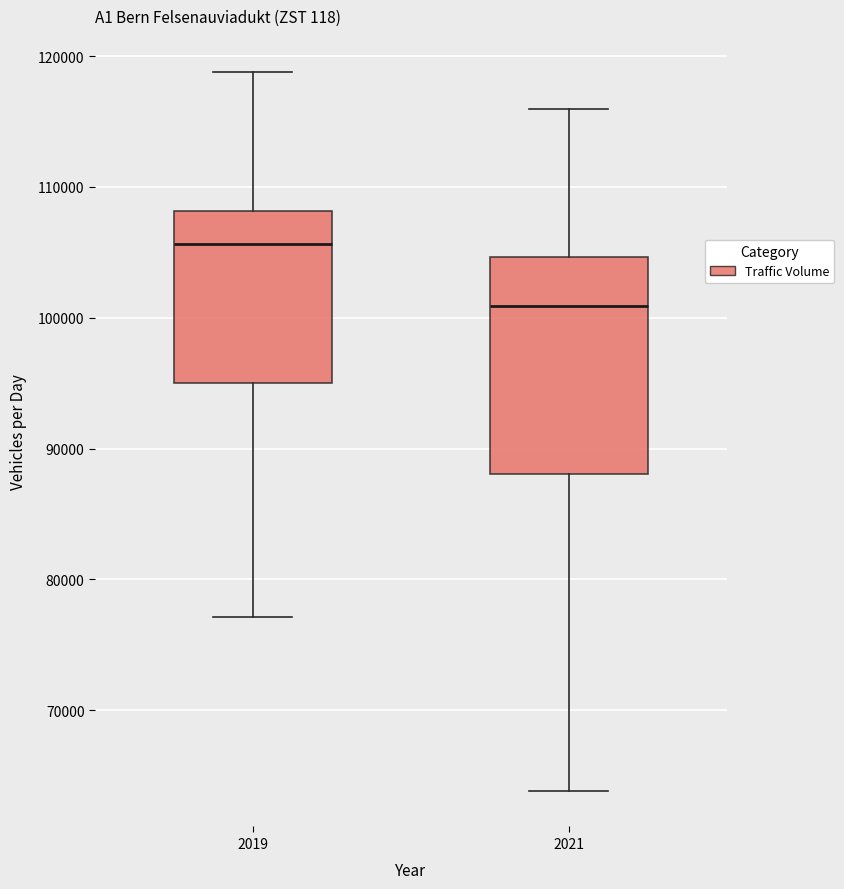

Where does the lower whisker of the box at x = 2021 end on the y-axis? The values are not printed on the chart, so give them approximately, as read against the axis.

64000